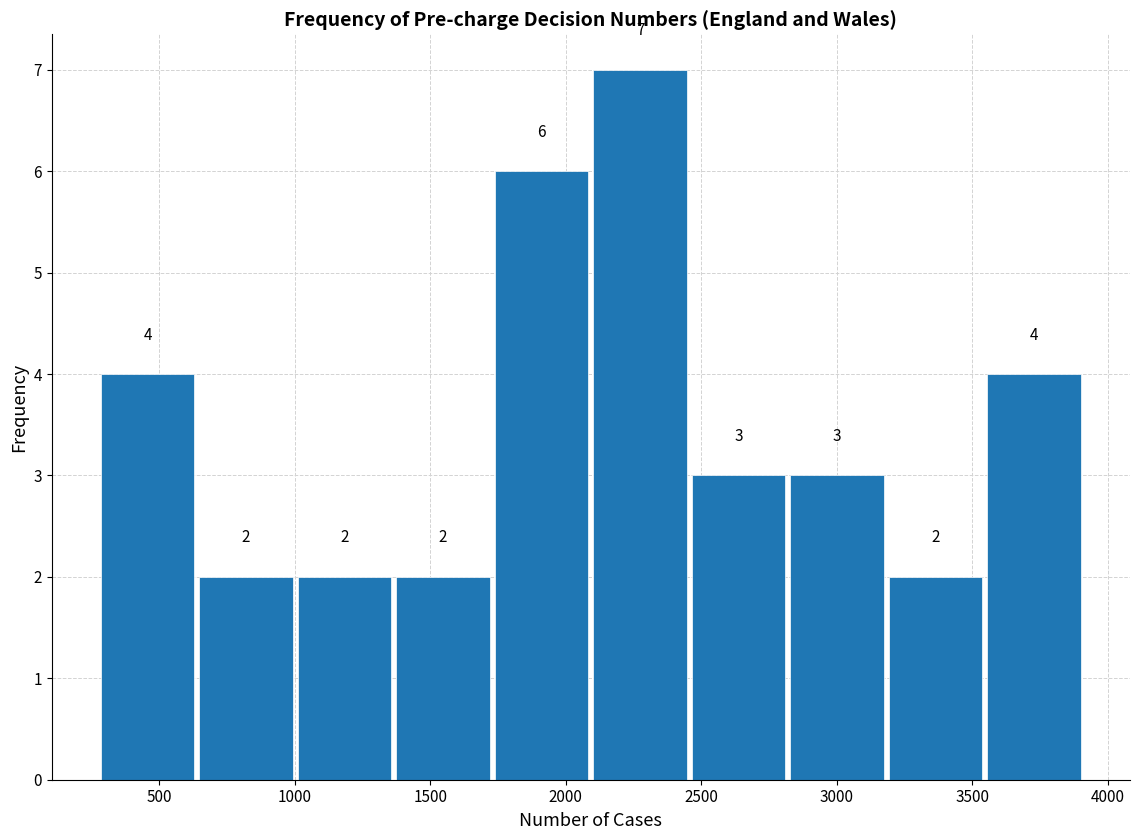

Reading left to right, transcribe this chart: for each bar, give the range it covers on the x-axis and its height. The bar edges are not printed on the chart, so give them approximately, as read against the axis.

300 to 650: 4
650 to 1000: 2
1000 to 1350: 2
1350 to 1750: 2
1750 to 2100: 6
2100 to 2450: 7
2450 to 2800: 3
2800 to 3200: 3
3200 to 3550: 2
3550 to 3900: 4